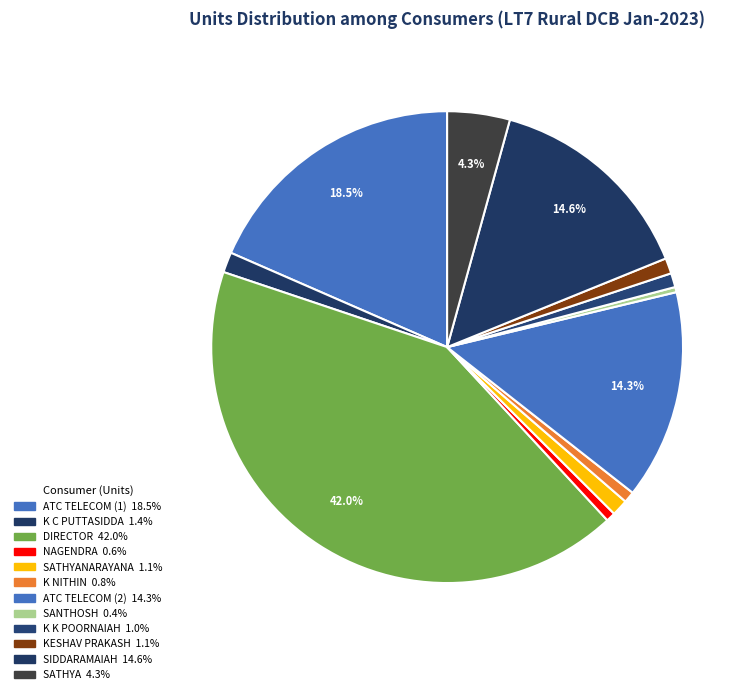

How many slices are in this pie chart?

12